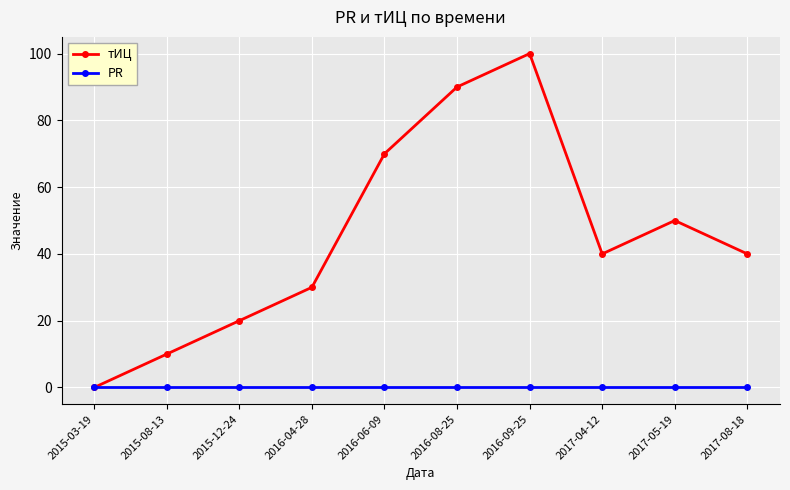

What is the value of the тИЦ point at the 8th from the left?

40